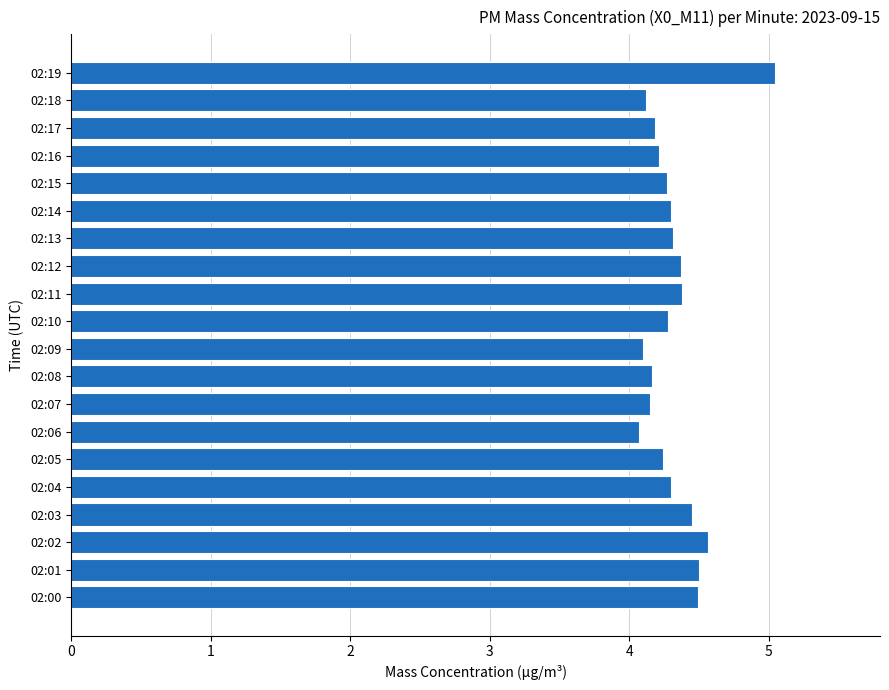

What is the difference between the maximum and minimum values?

1.0